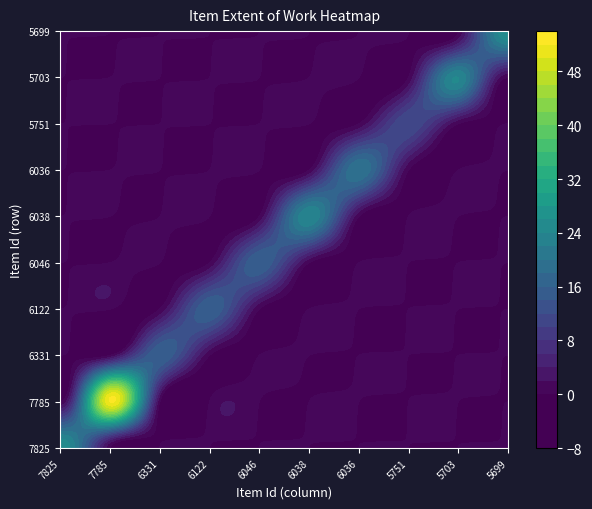

The value of 7785 at 2 is 0. True or false?

True